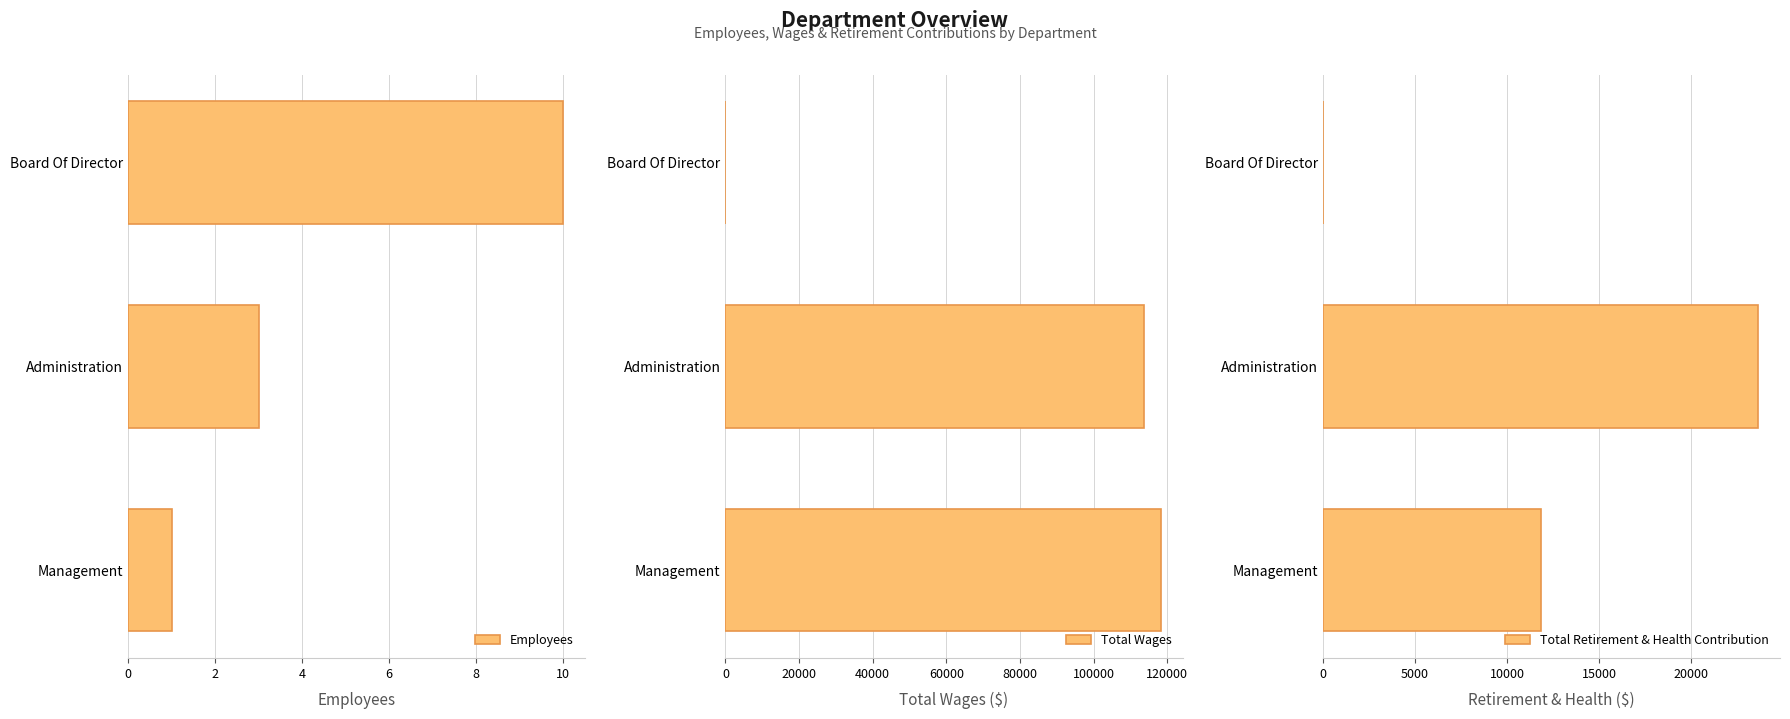

At which label is Total Wages closest to 59128?

Administration